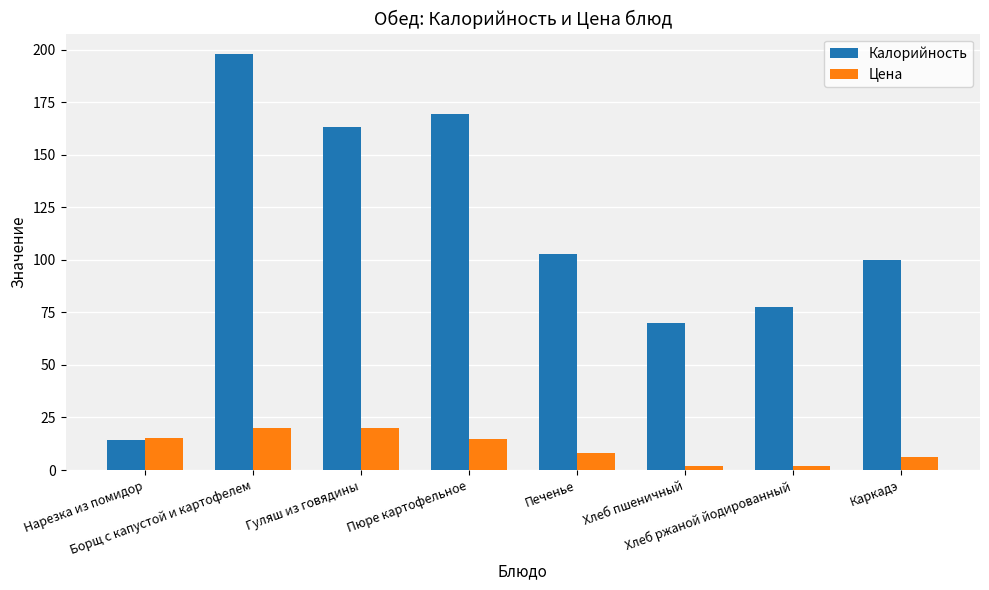

What are all the series names shown in the legend?

Калорийность, Цена